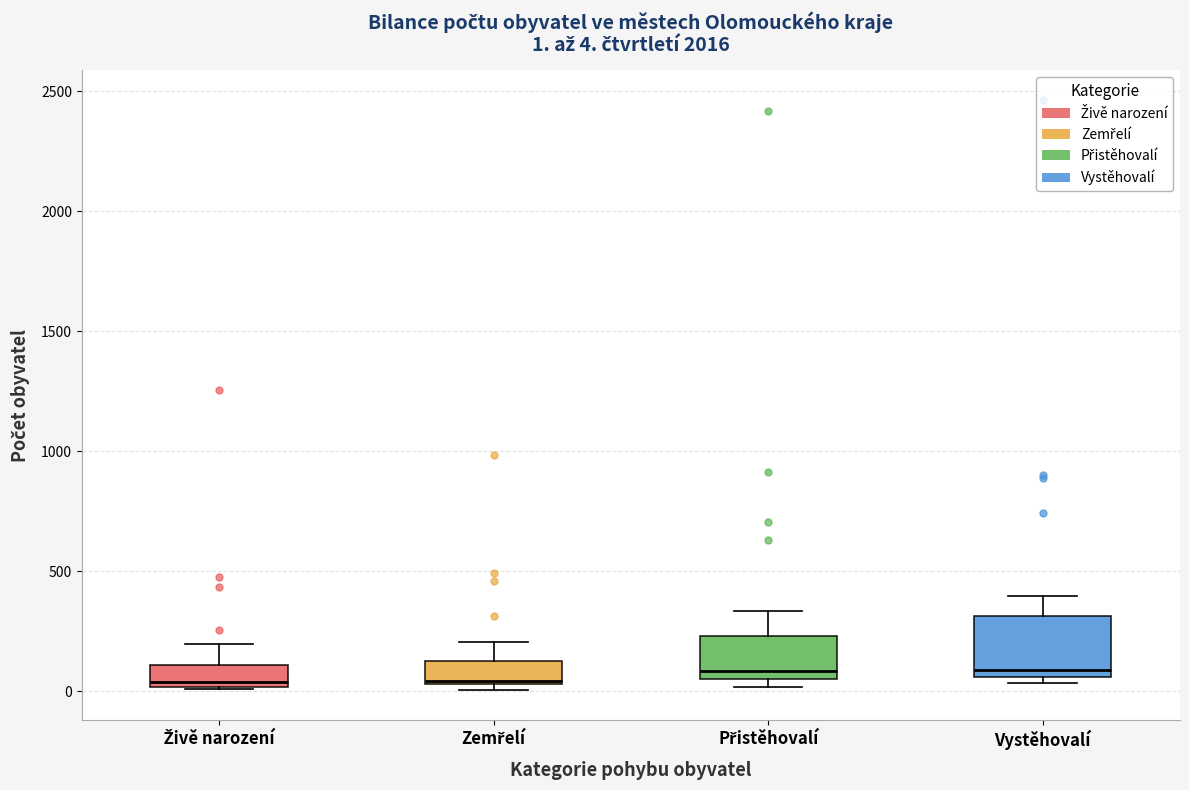

Which box is the tallest, from its lower edge to its upper edge?

Vystěhovalí